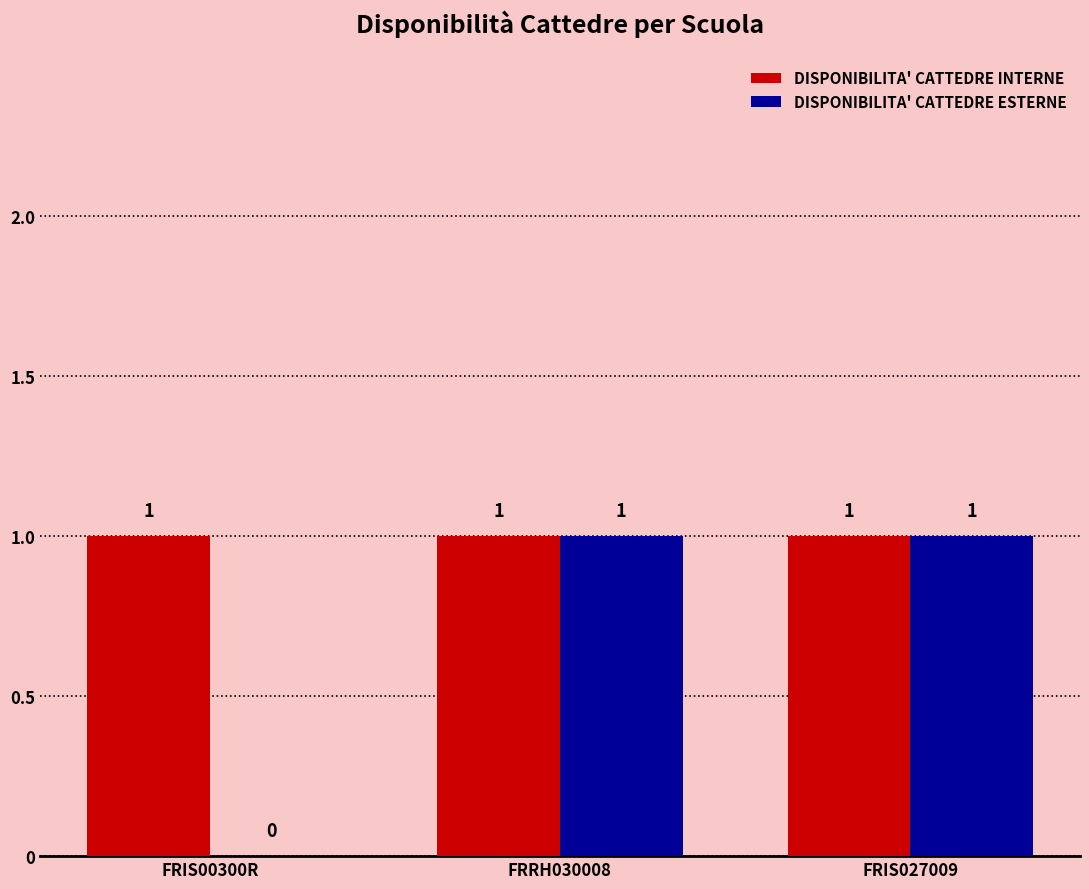

Which series changed the most between FRIS00300R and FRRH030008?

DISPONIBILITA' CATTEDRE ESTERNE